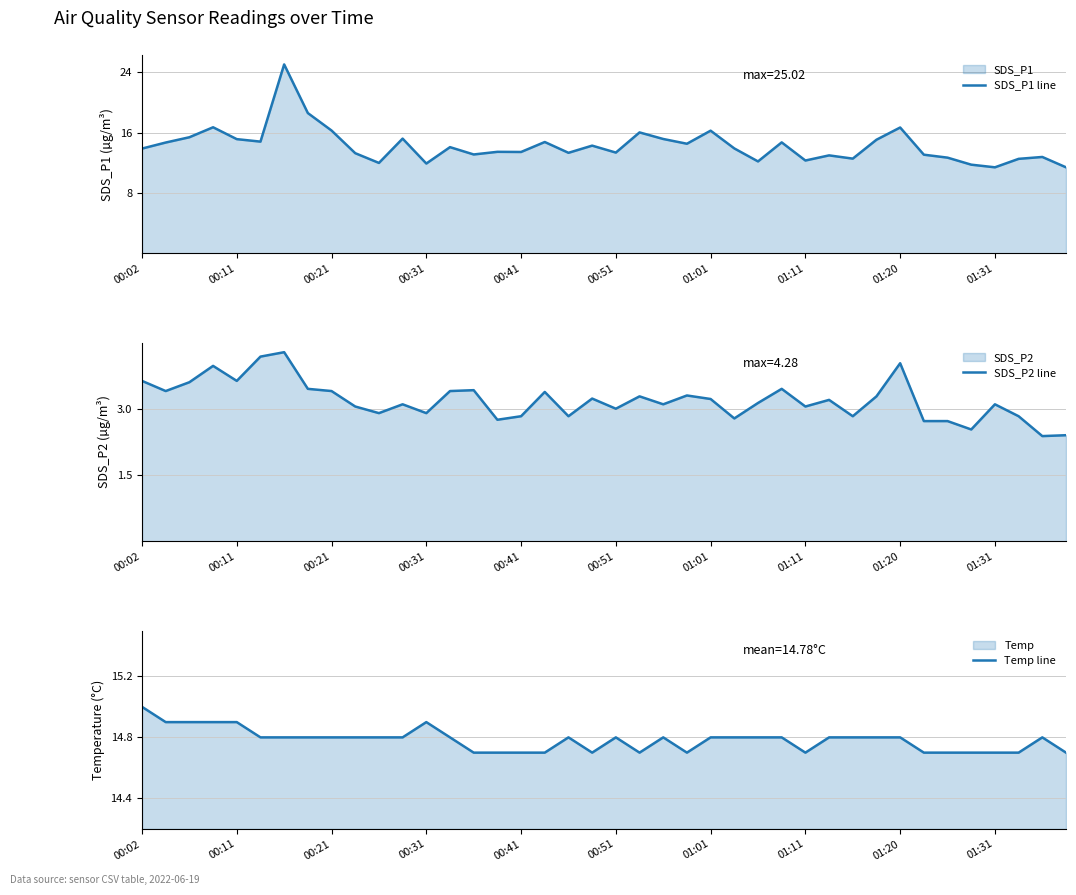

What is the sum of all SDS_P2 line values?

127.7